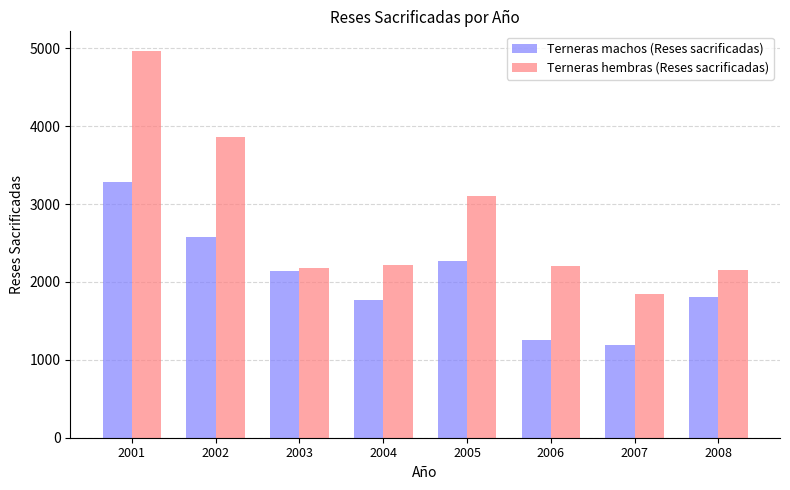

At which category is the sum across all series the highest?

2001